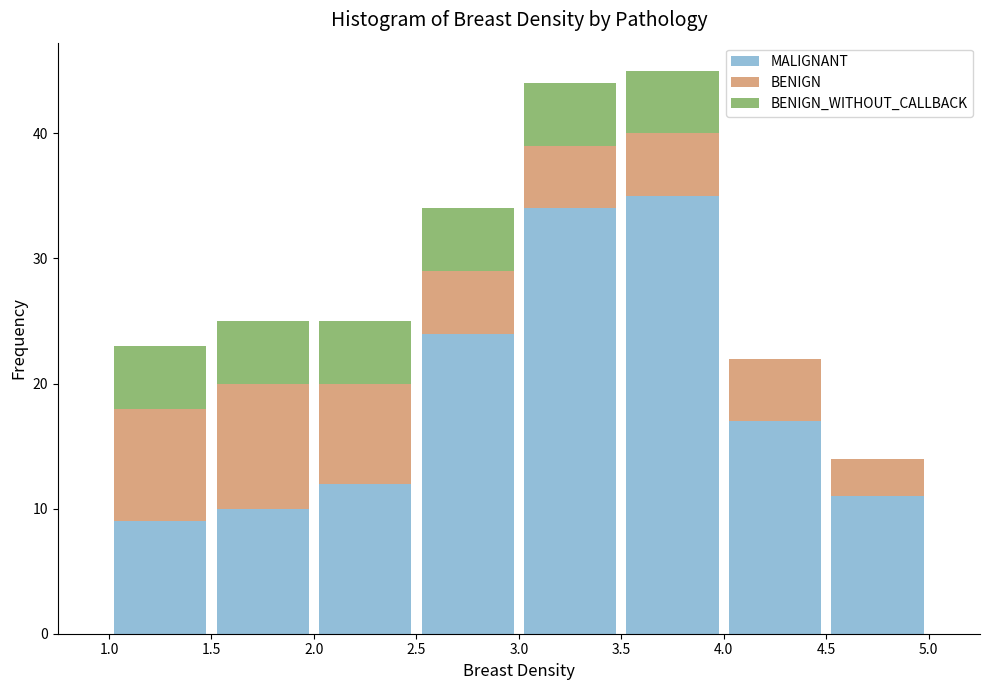

Which range on the x-axis has the tallest stacked bar (by total height)?

3.5 to 4.0